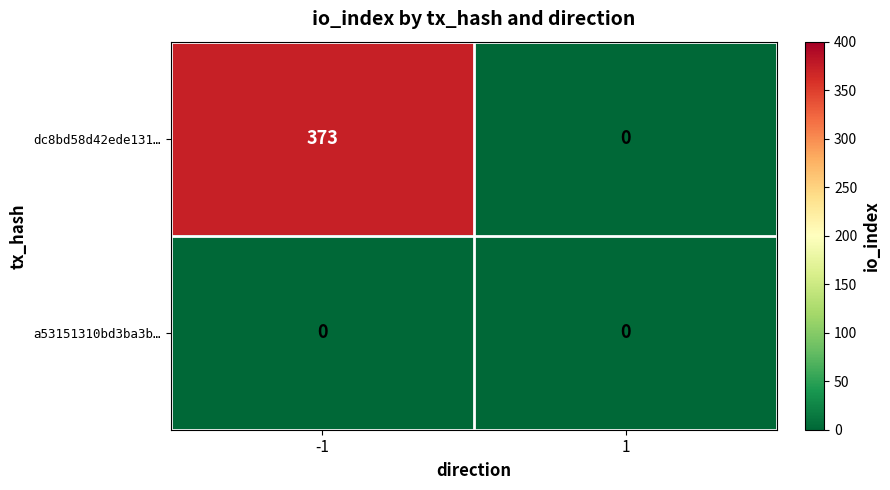

What is the greatest value displayed?

373